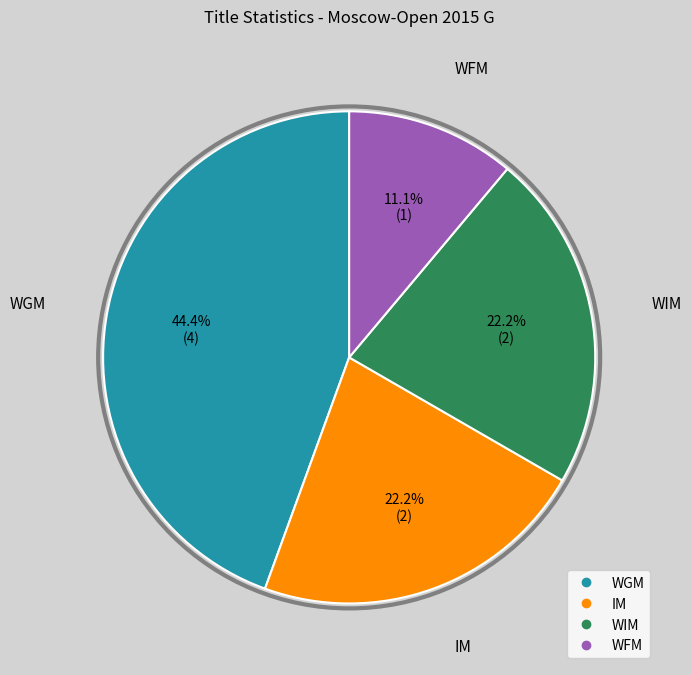

Count the number of slices in the pie.

4